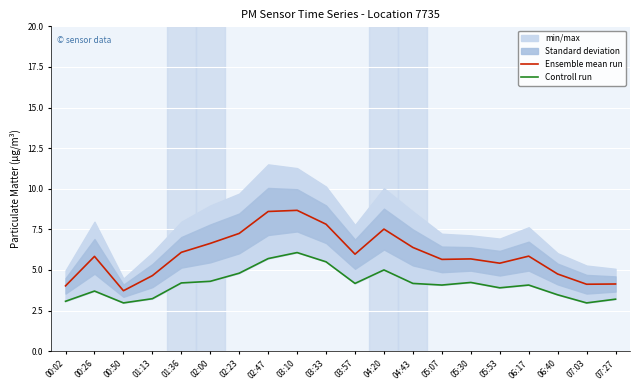

True or false: Controll run and Ensemble mean run intersect in this chart.

False